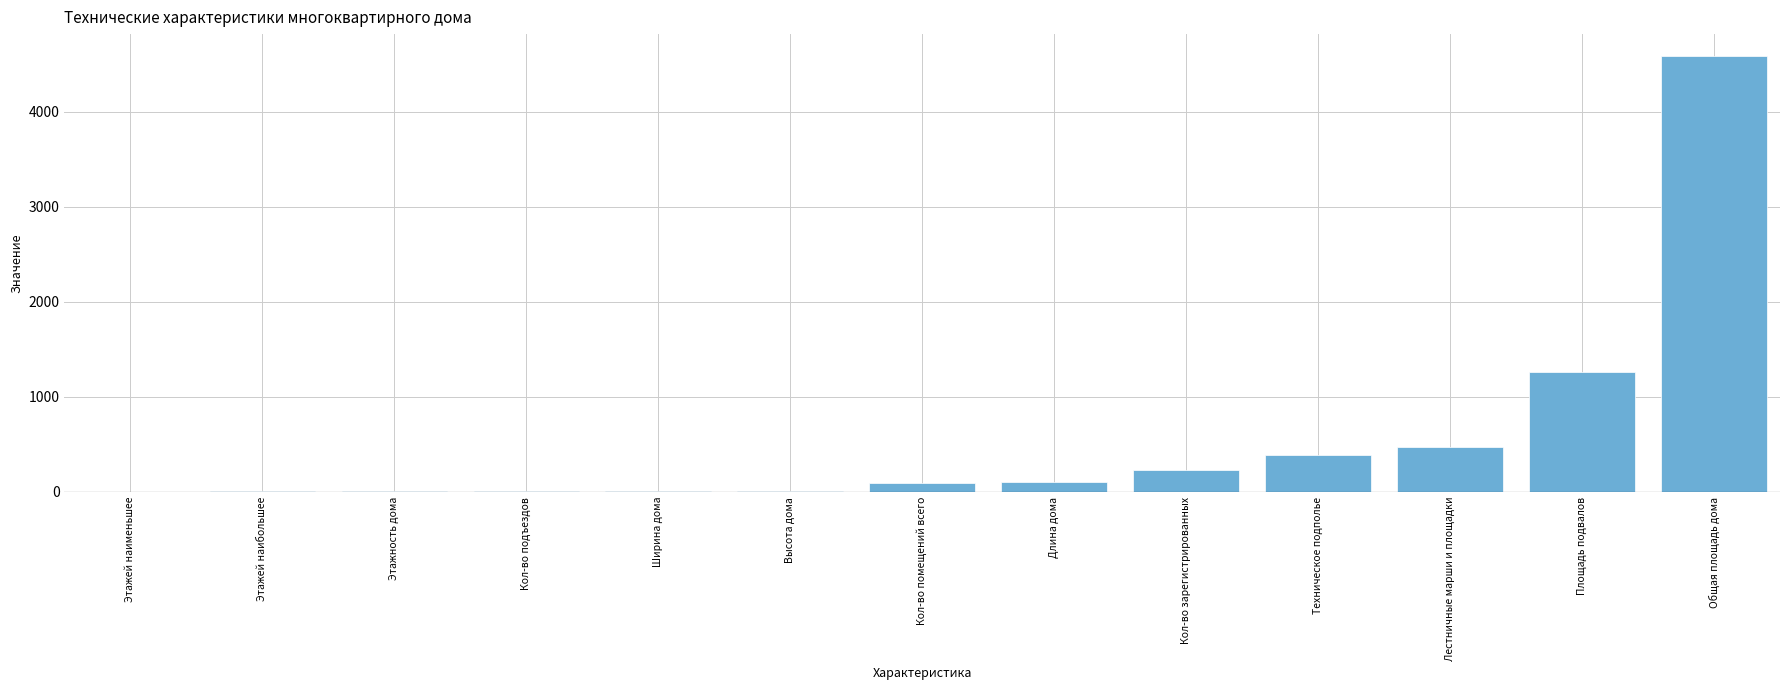

What is the change in value from Техническое подполье to Площадь подвалов?

+866.2